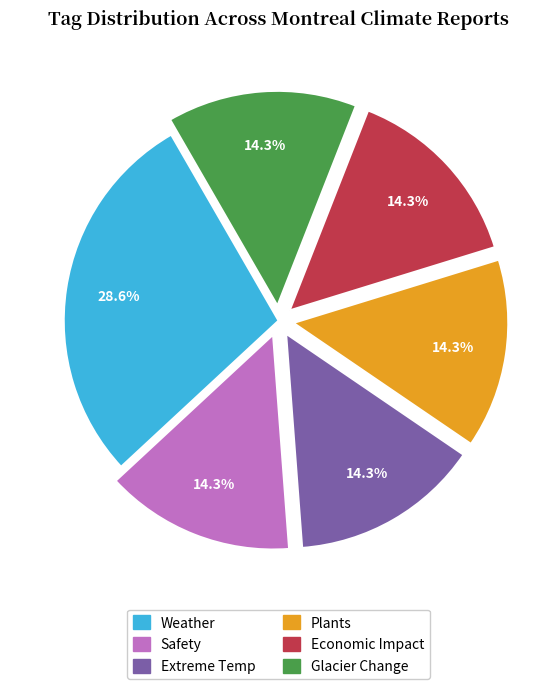

Does any single category account for the majority?

No